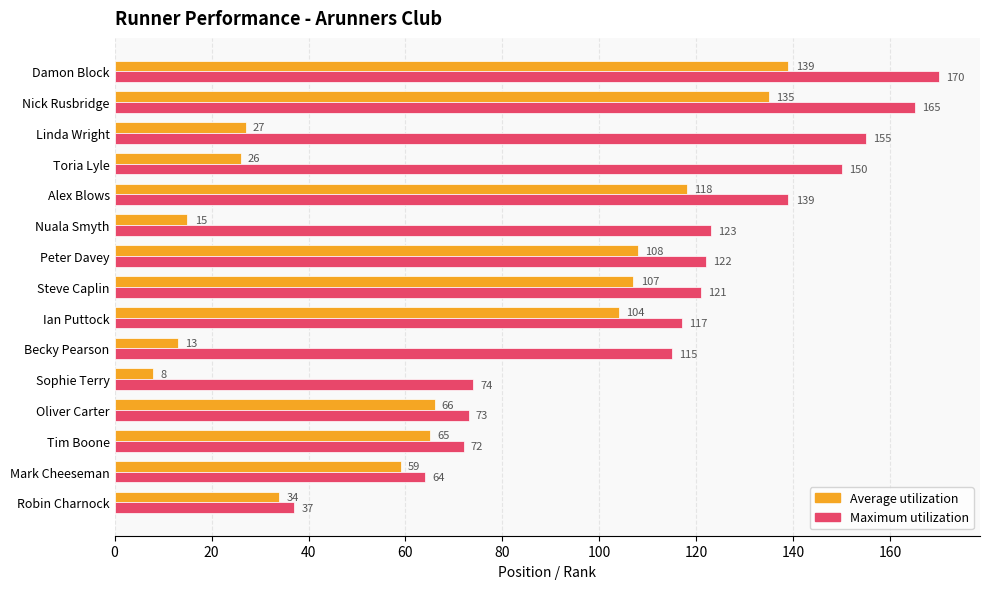

What is the average value of the Average utilization series?

68